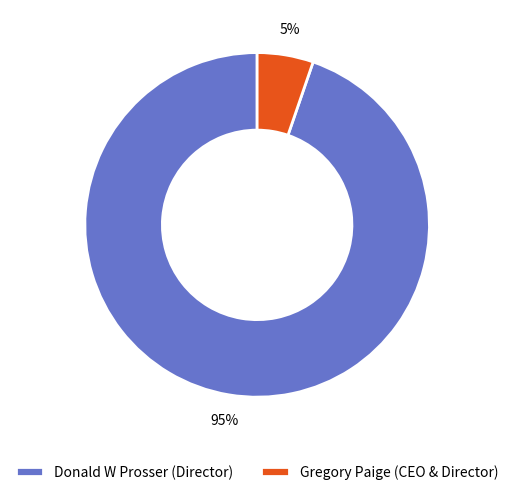

The Donald W Prosser (Director) slice represents 95% of the pie. True or false?

True